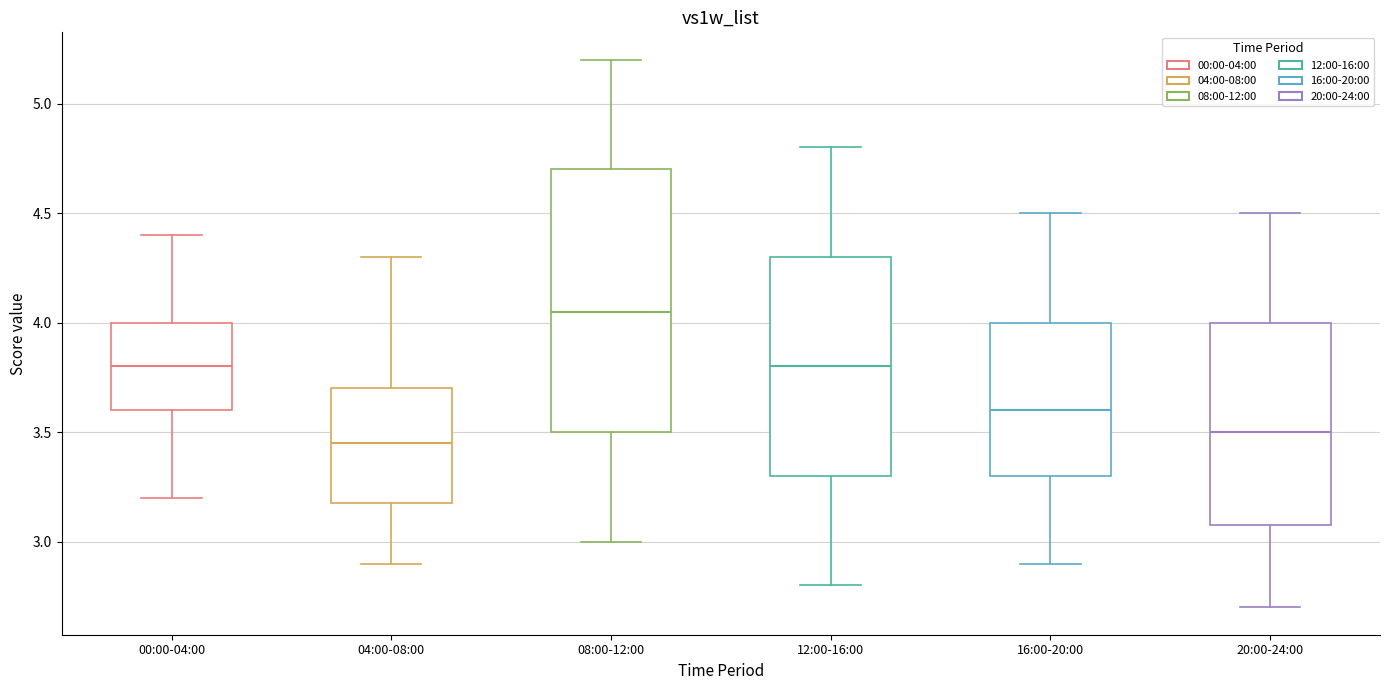

Which box's median line is the highest?

08:00-12:00